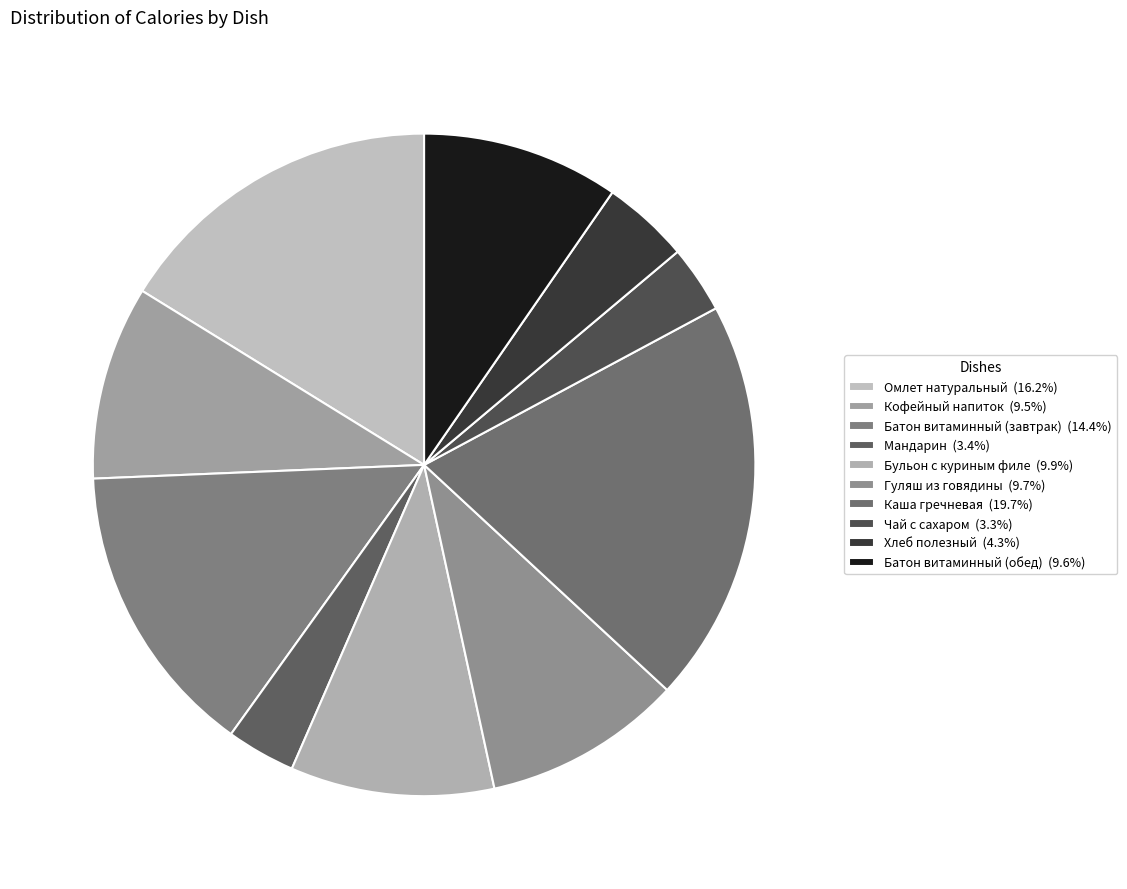

How many slices are in this pie chart?

10